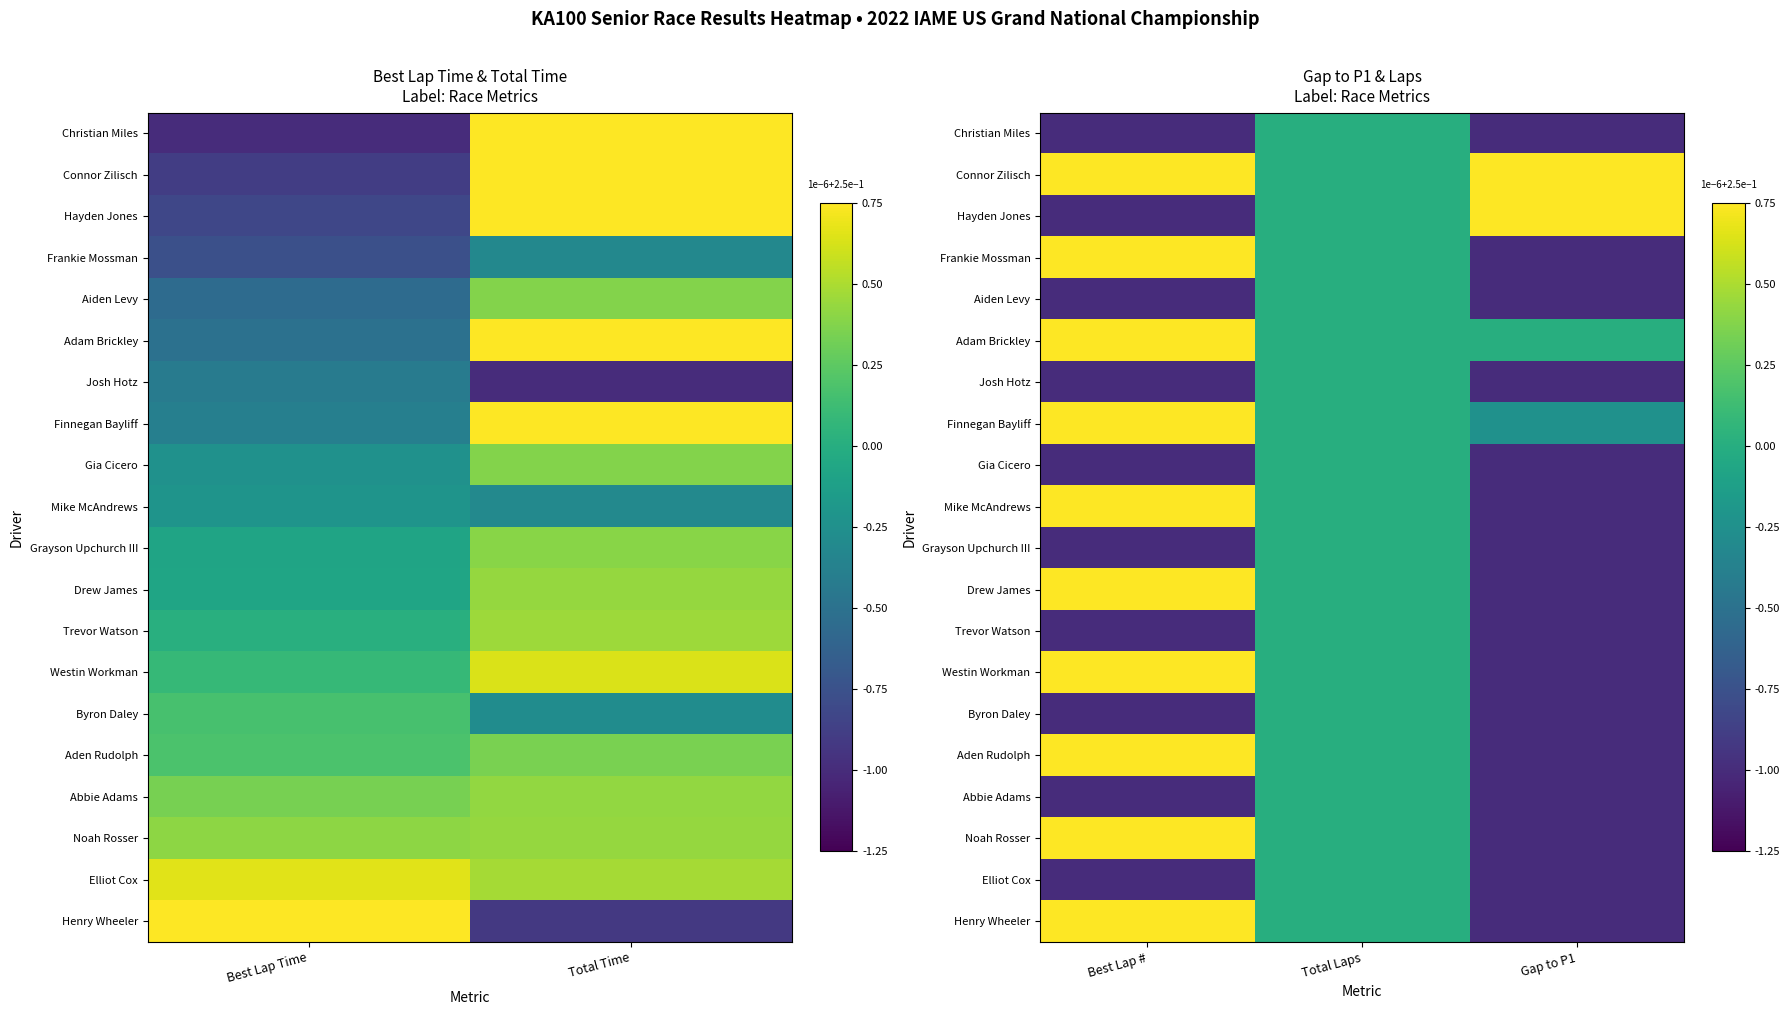

What is the difference between the maximum and minimum values in the Aden Rudolph series?

2.0